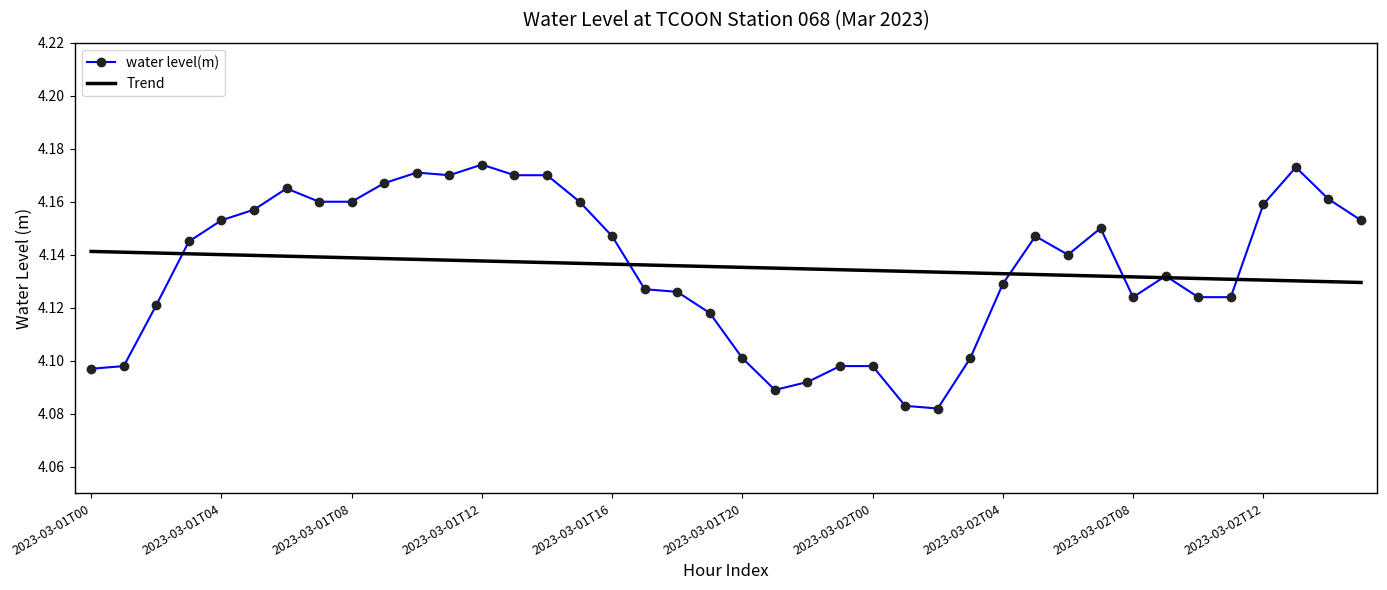

How many data points does each series have?

40